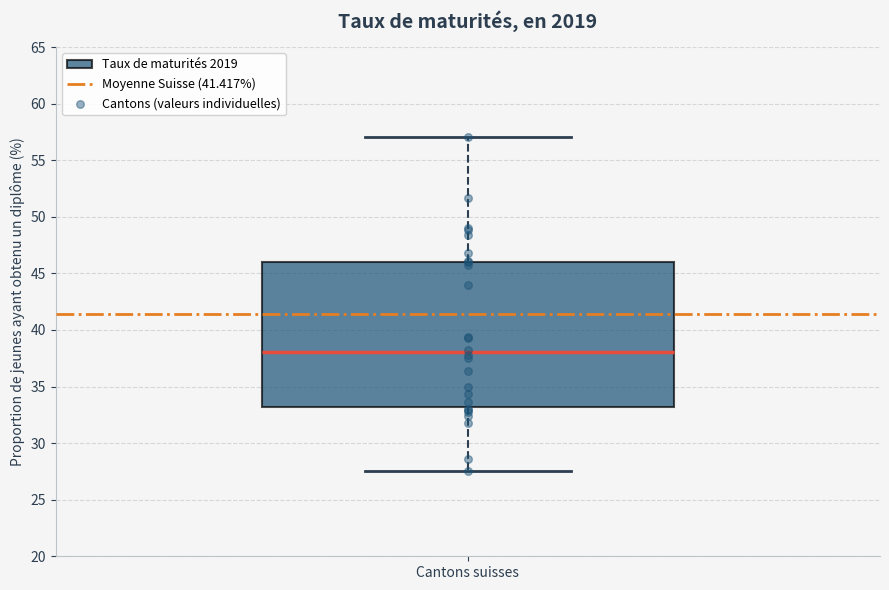

Transcribe this box plot: give where the median line is, the range the box spans, and where the two whiskers end, as read against the y-axis. The values are not printed on the chart, so give them approximately, as read against the axis.

median 38.0, box 33.0 to 46.0, whiskers 27.5 to 57.0